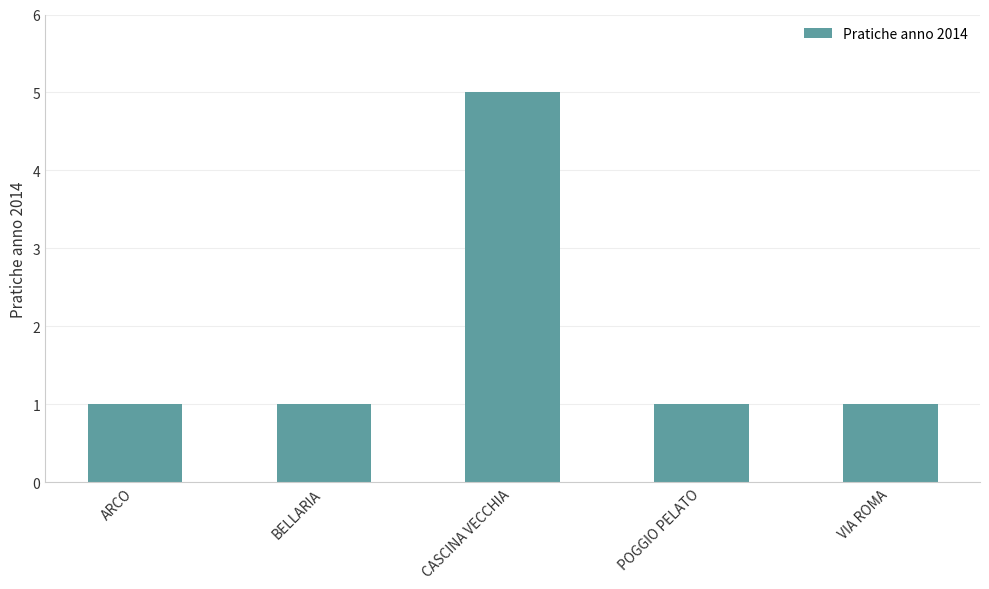

True or false: the data shows 1 at POGGIO PELATO.

True